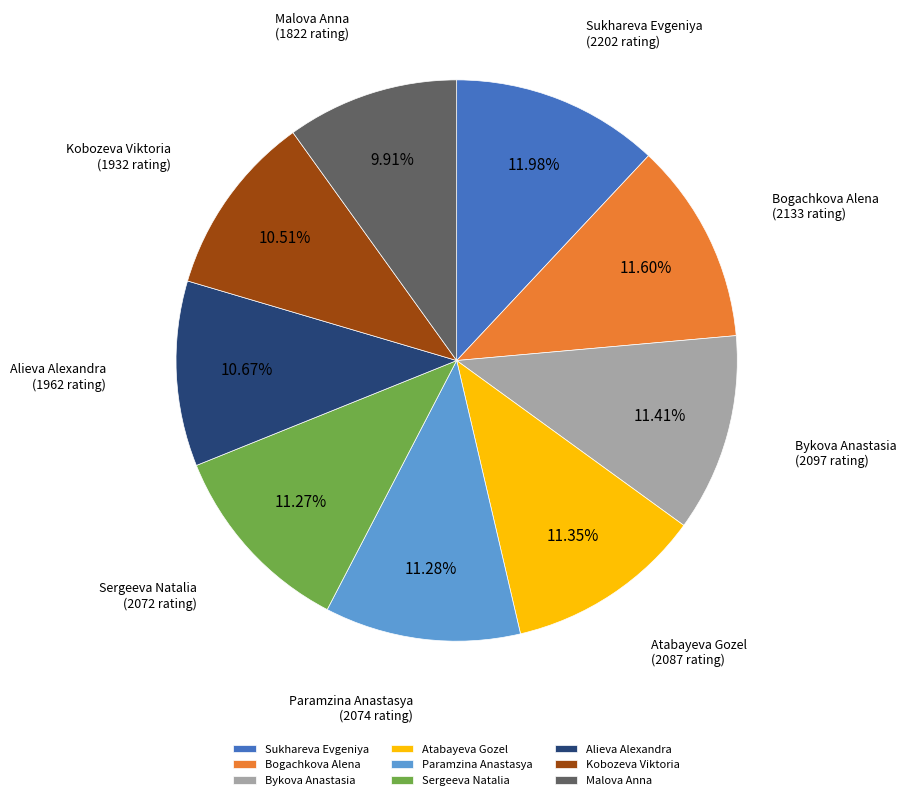

To the nearest percent, what portion does Atabayeva Gozel represent?

11%